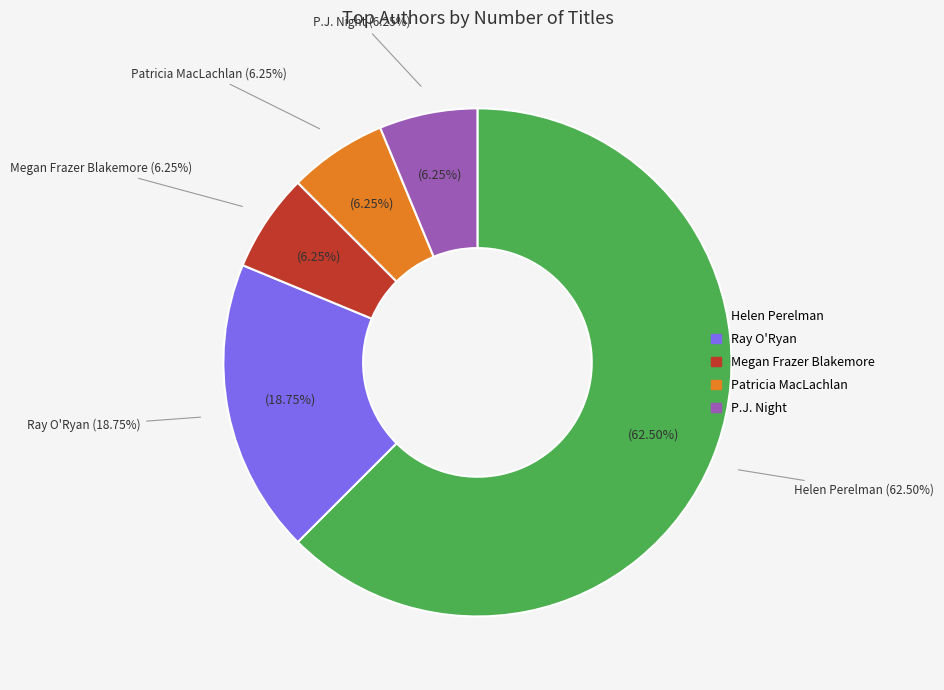

True or false: P.J. Night accounts for 6% of the total.

True